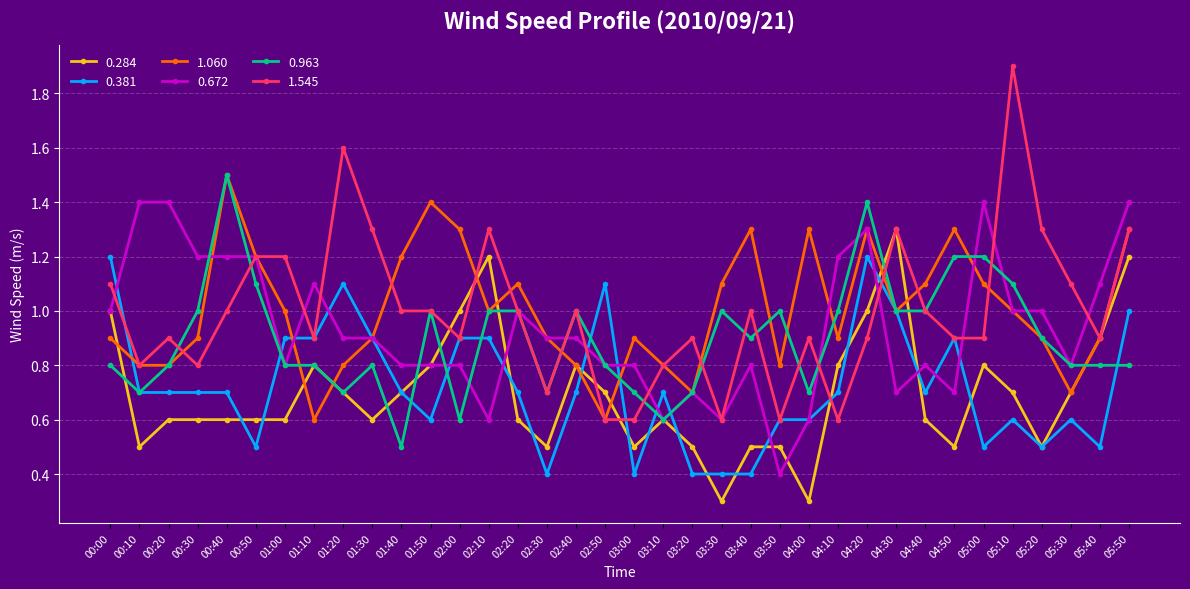

Is it true that 0.381 equals 1.4 at 05:50?

False